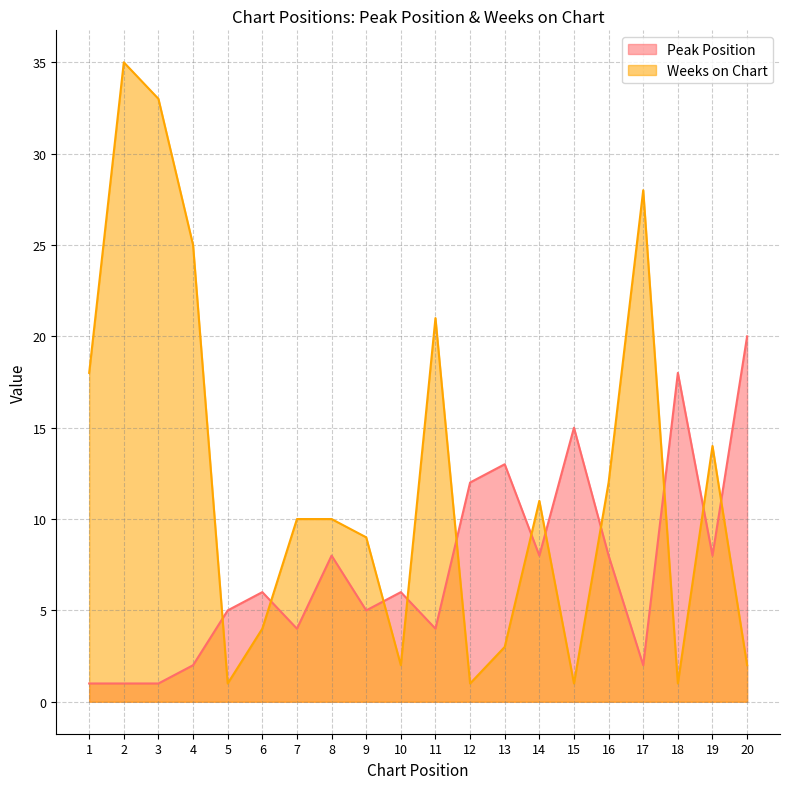

Which series has the widest spread of values?

Weeks on Chart